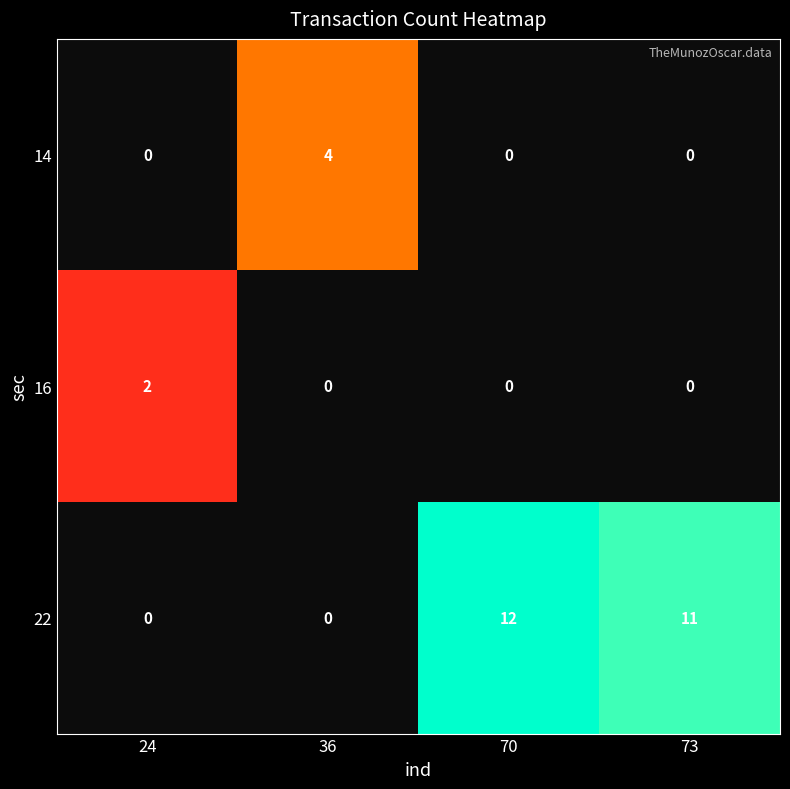

How many values in the 14 series exceed 0?

1